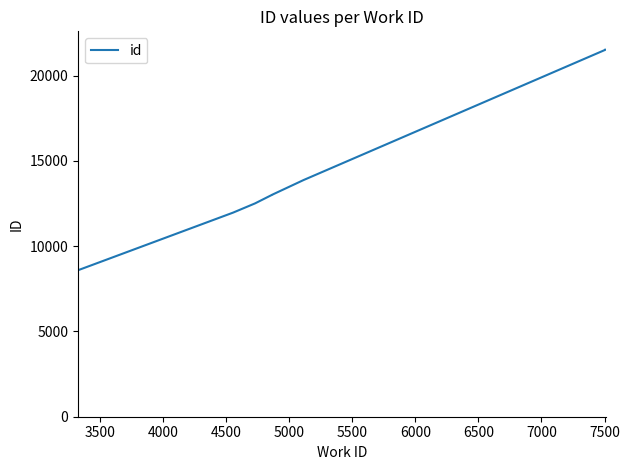

What is the minimum value shown in the chart?

8591